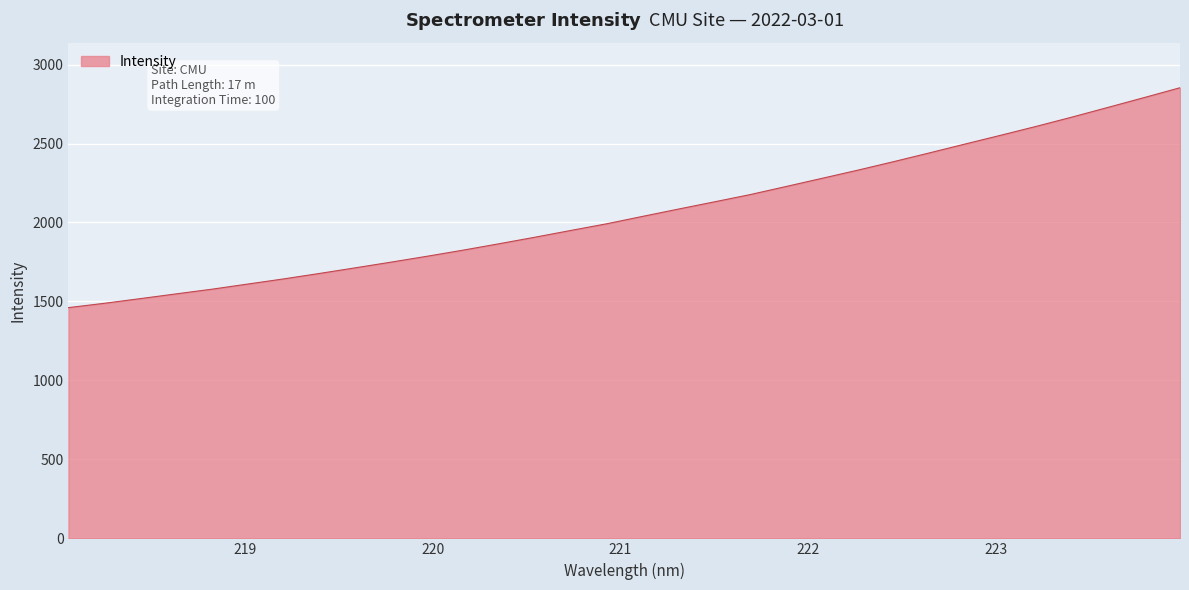

What is the smallest value displayed?

1460.9